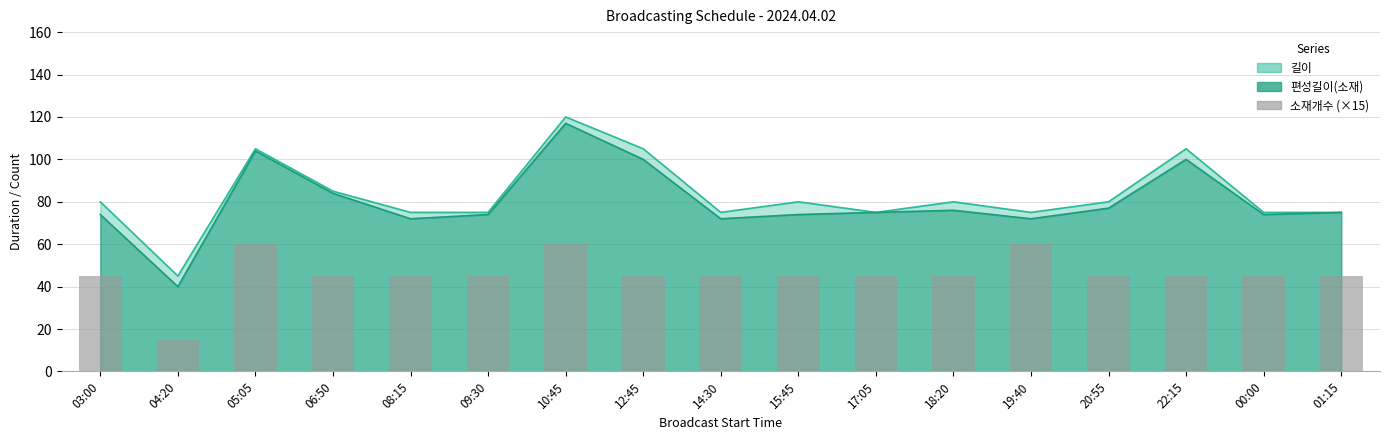

The chart shows a value of 64 at 18:20. True or false?

False